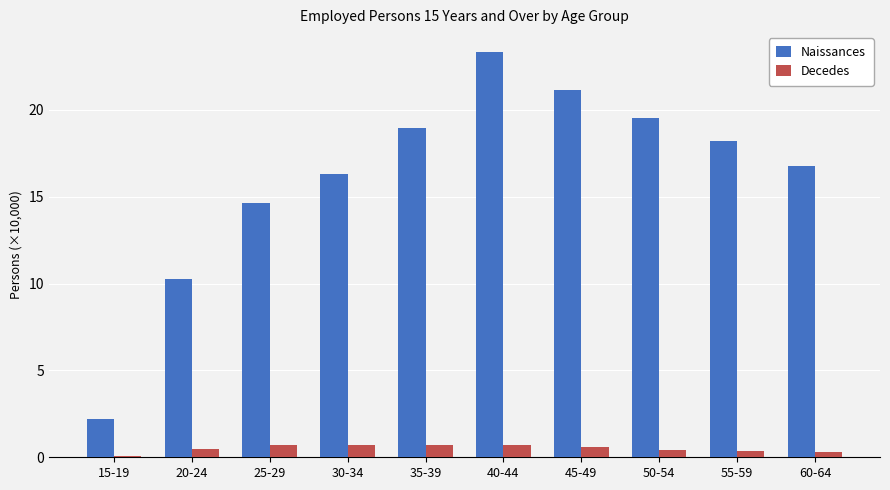

At which label is Decedes closest to 0?

15-19